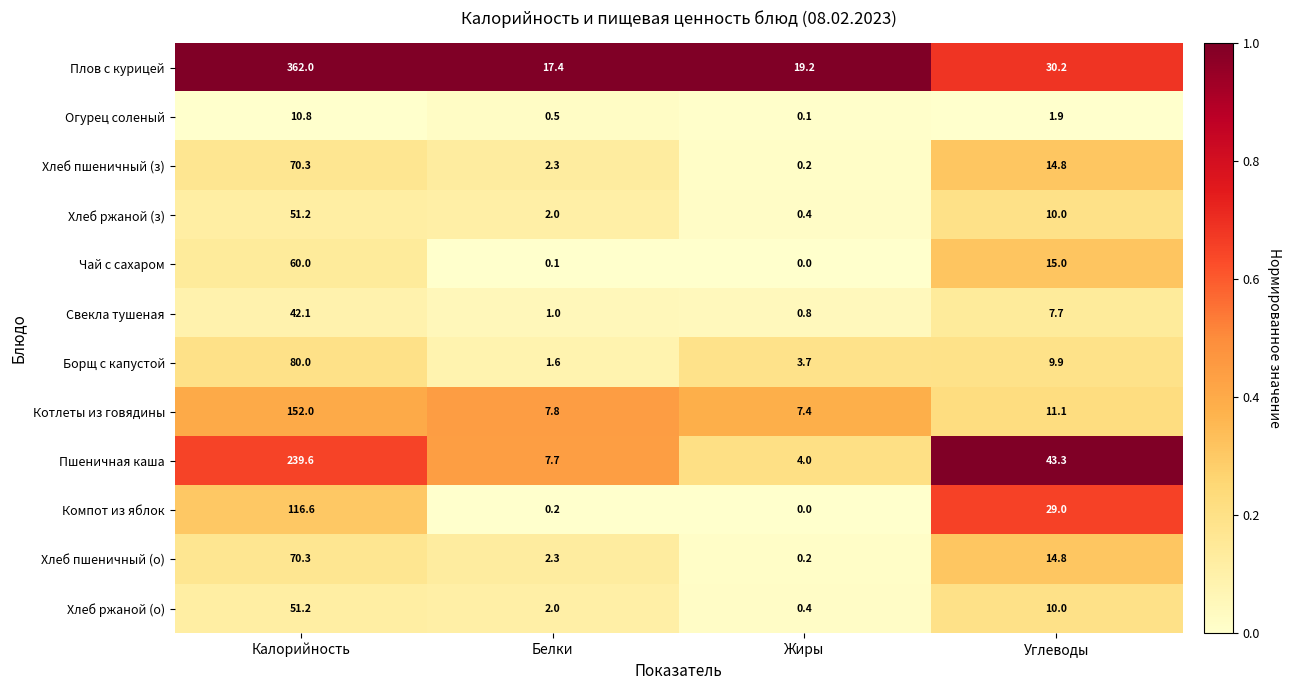

The value of Свекла тушеная at Углеводы is 1.9. True or false?

False